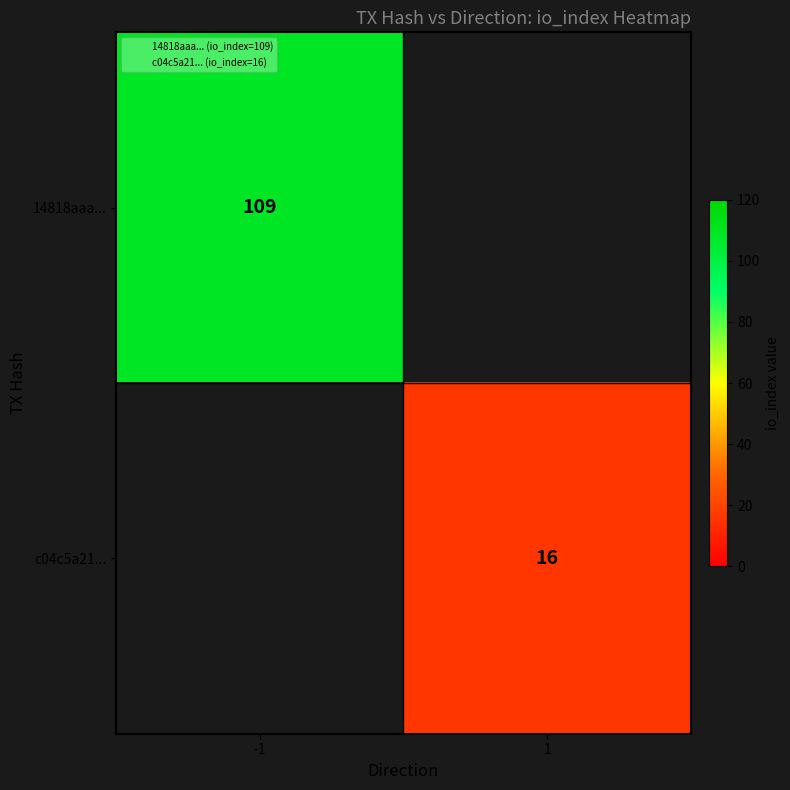

The c04c5a21... series shows 4.8 at 1. True or false?

False